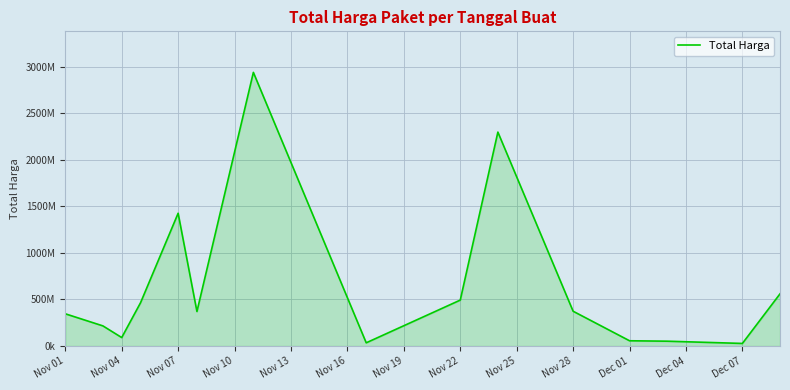

At which category does the data reach its first local valley?

Nov 04